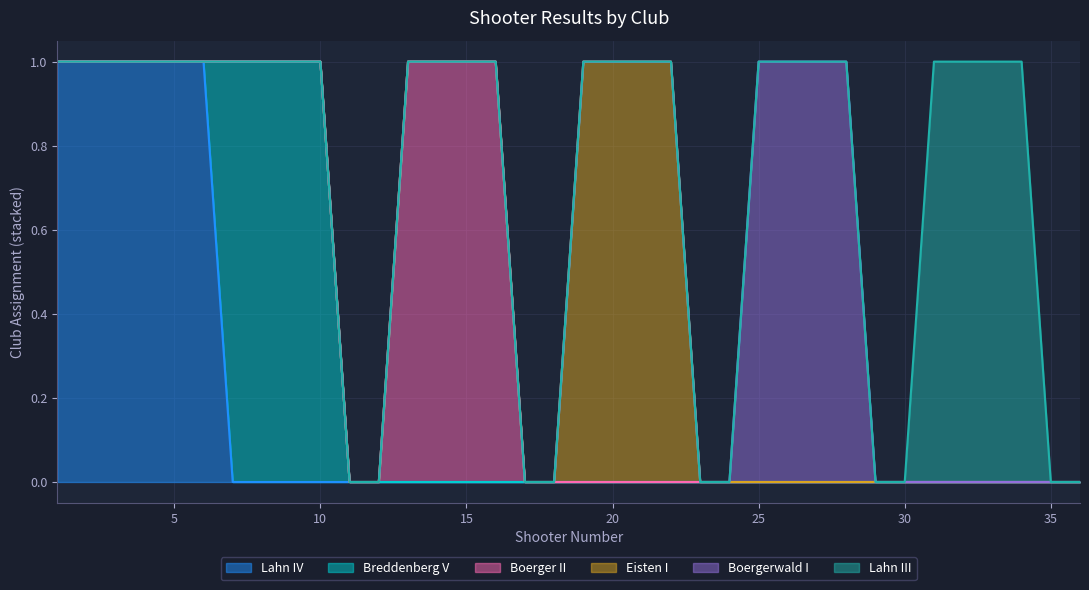

True or false: Boerger II has a value of 1 at 12.

False